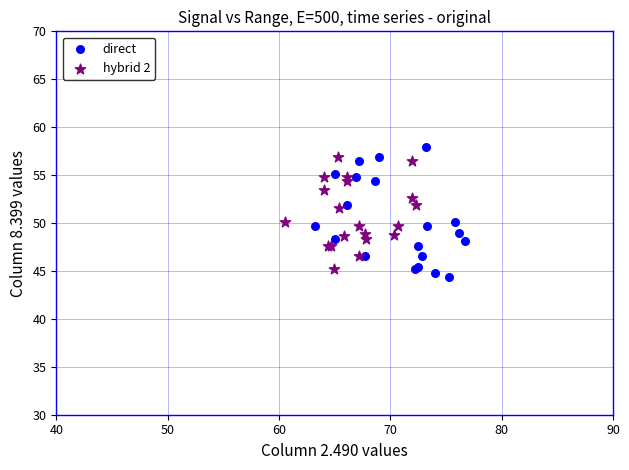

Which series has the largest Y range (max minus min)?

direct